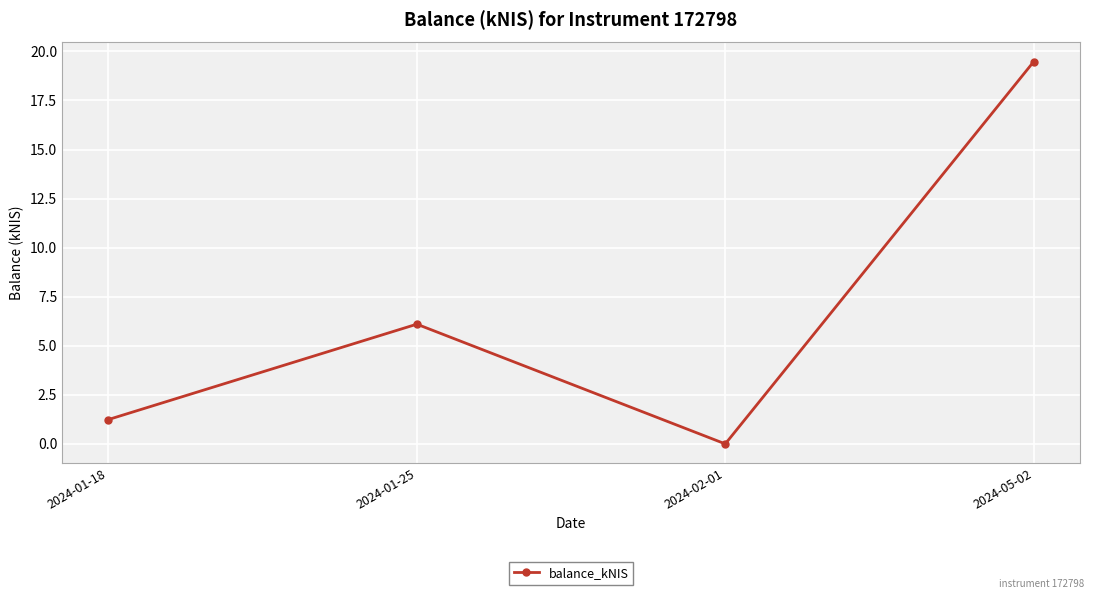

Where is the first local minimum?

2024-02-01